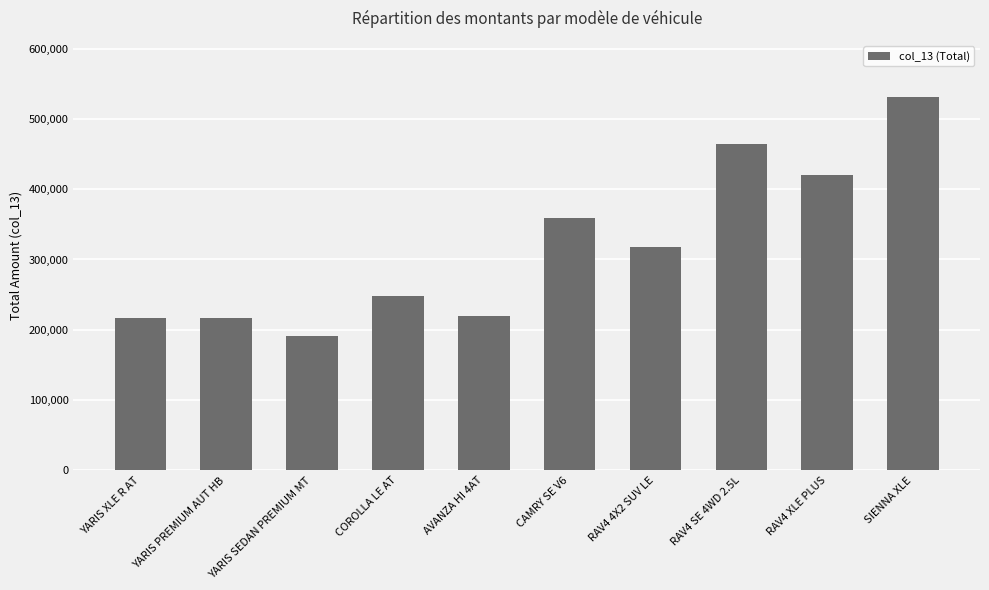

What value does the data have at RAV4 SE 4WD 2.5L?

464200.0